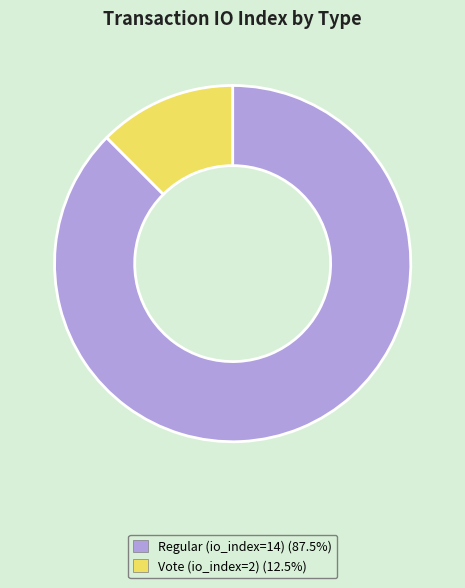

Which category accounts for the majority?

Regular (io_index=14)